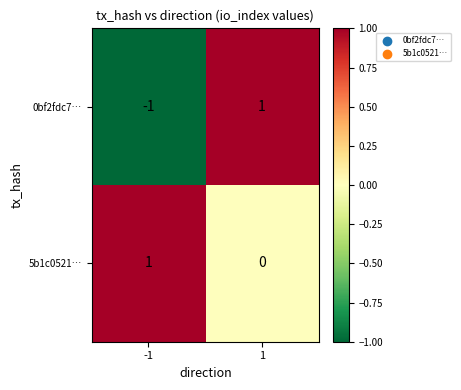

List the series in order of their overall mean, highest first.

5b1c0521…, 0bf2fdc7…